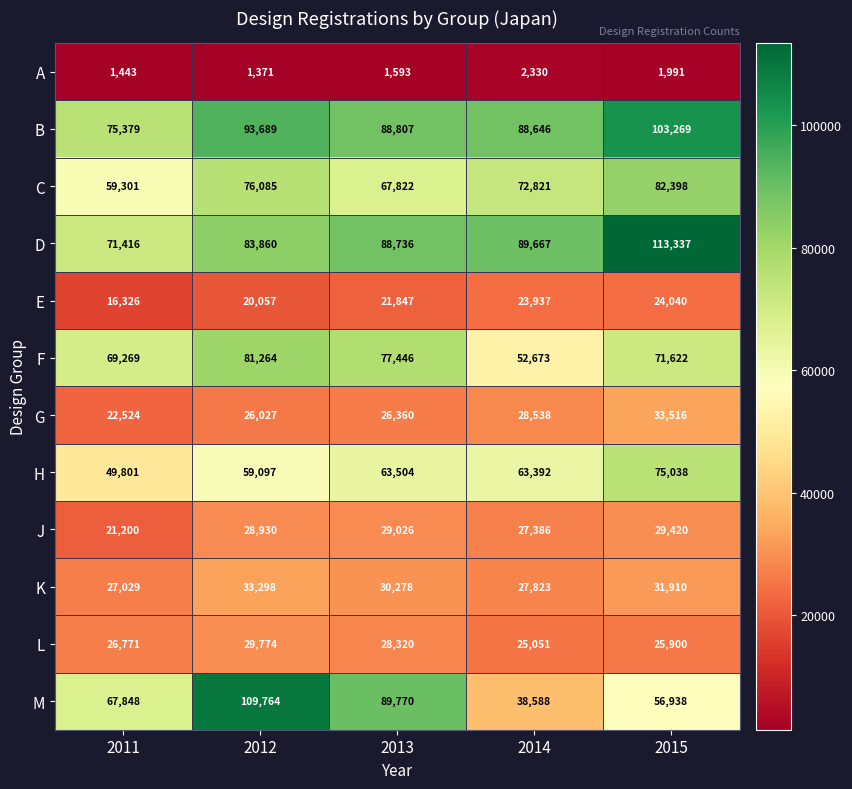

Which category has the lowest value in the F series?

2014